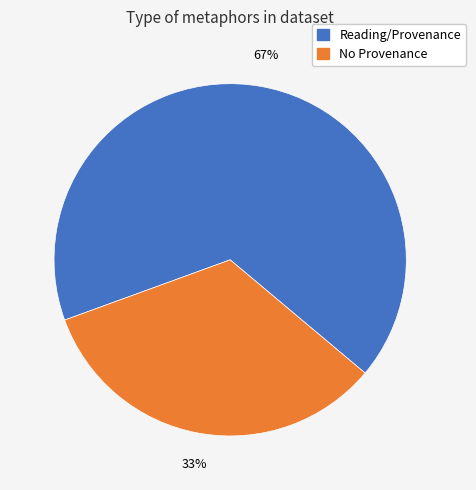

Is there a majority slice in this chart?

Yes